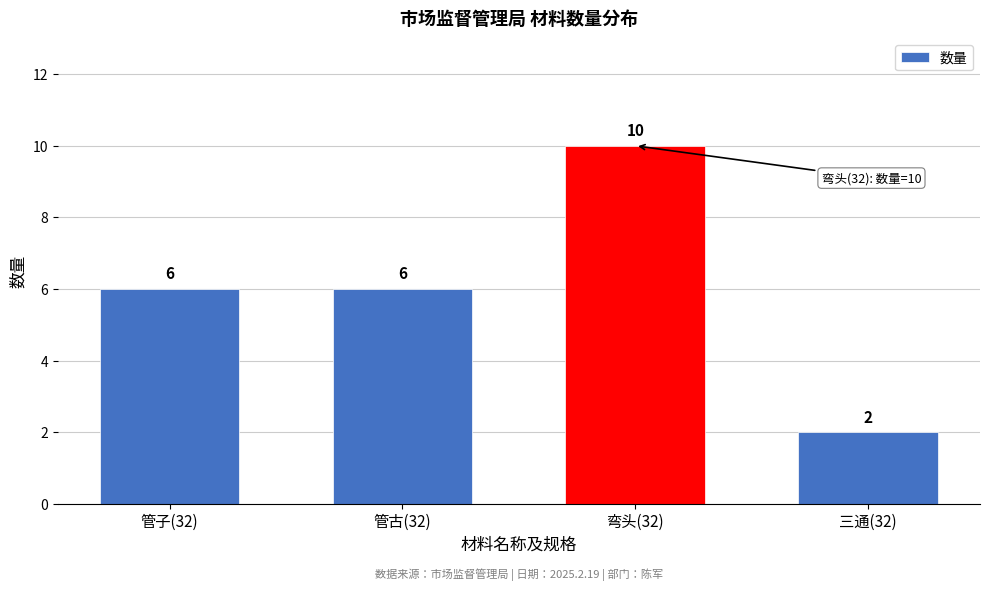

Reading left to right, list all the values displayed in this chart.

管子(32)=6	管古(32)=6	弯头(32)=10	三通(32)=2